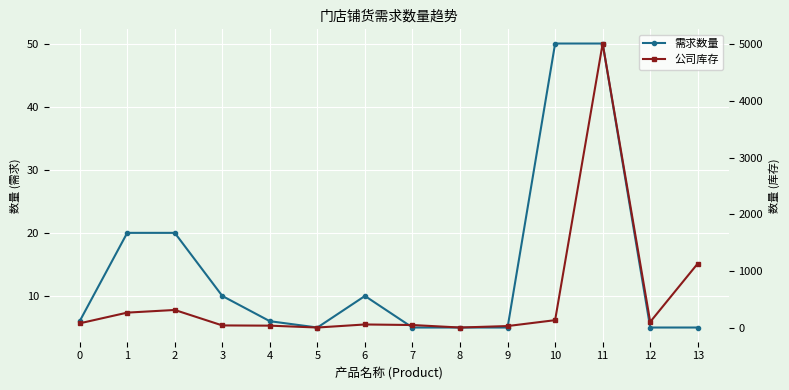

At how many categories does at least one series exceed 317?

2